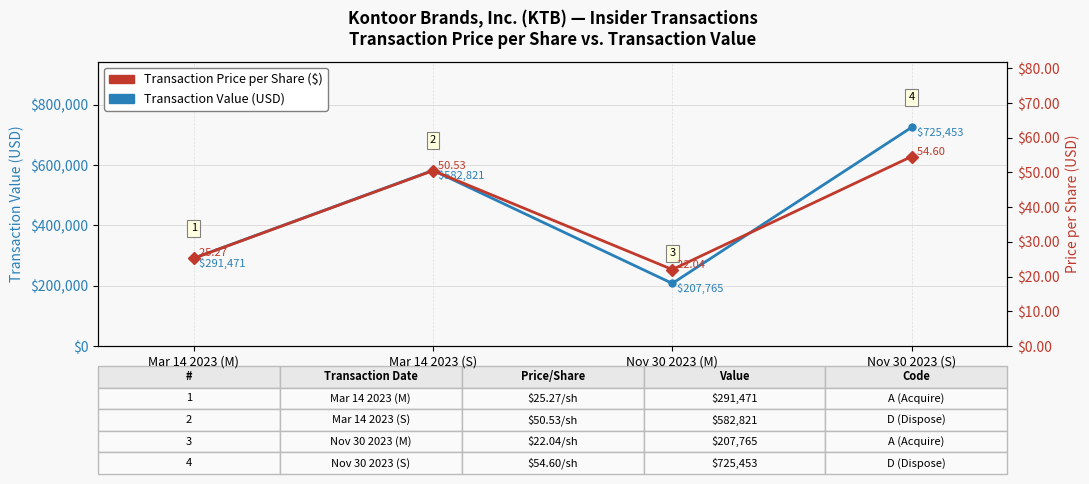

True or false: Transaction Value (USD) and Transaction Price per Share ($) cross at least once.

False